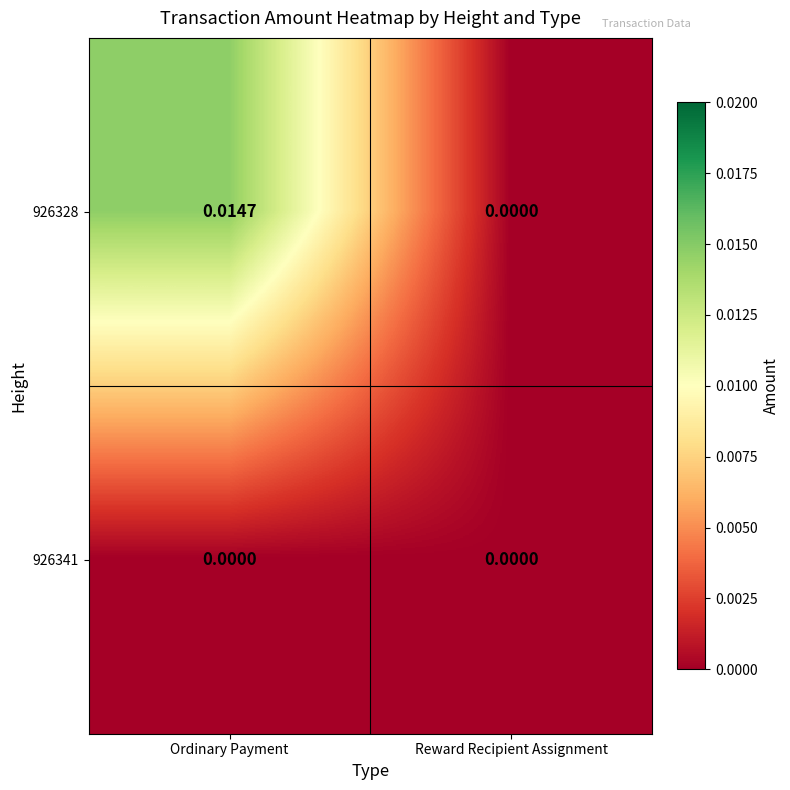

Rank the categories by 926328 value from highest to lowest.

Ordinary Payment, Reward Recipient Assignment